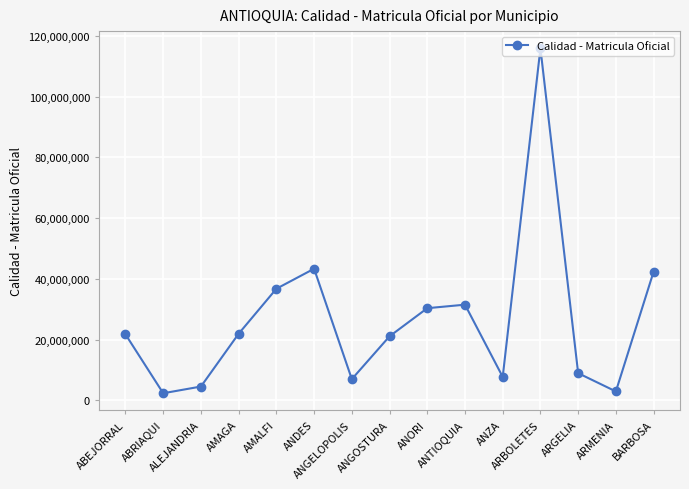

Read the value at AMALFI, to the nearest 100.

36728200